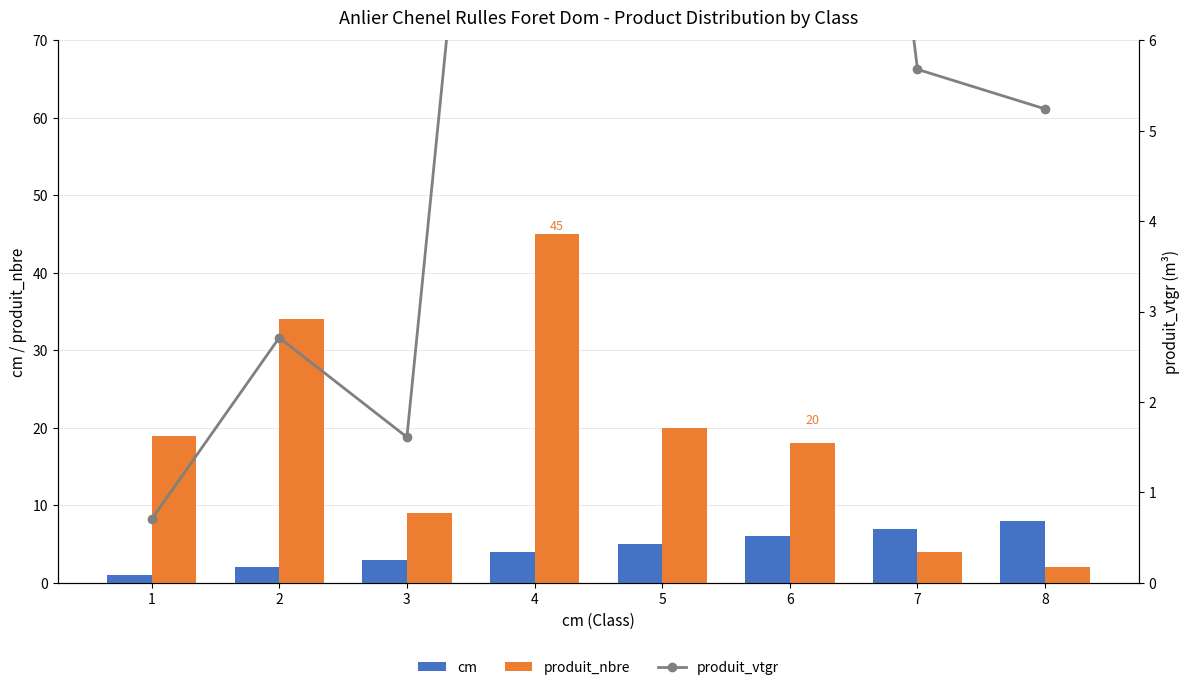

Rank the series by their maximum value, from highest to lowest.

produit_nbre, produit_vtgr, cm